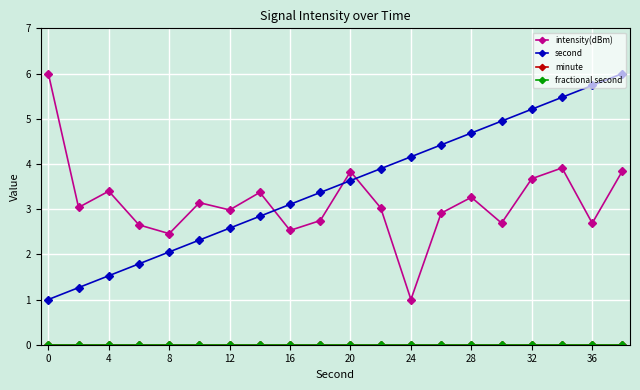

How many lines are shown in the chart?

4